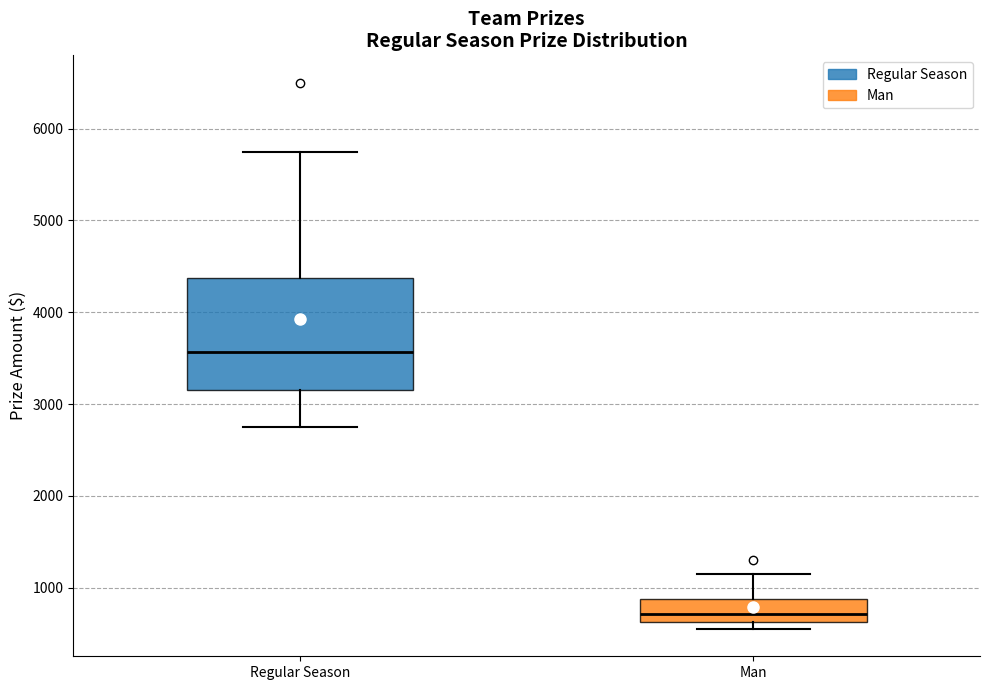

Which box is the tallest, from its lower edge to its upper edge?

Regular Season